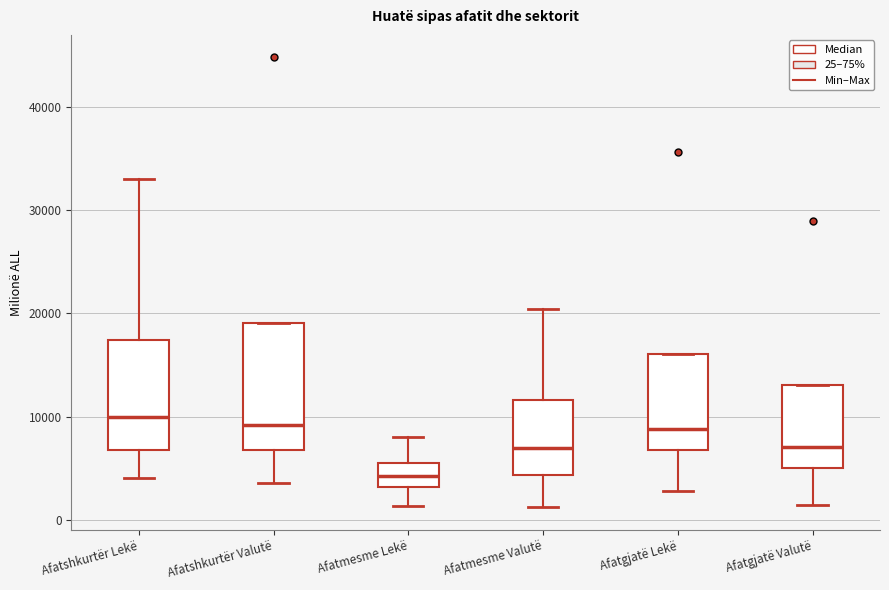

Where is the upper edge of the box for Afatshkurtër Valutë on the y-axis? The values are not printed on the chart, so give them approximately, as read against the axis.

19000